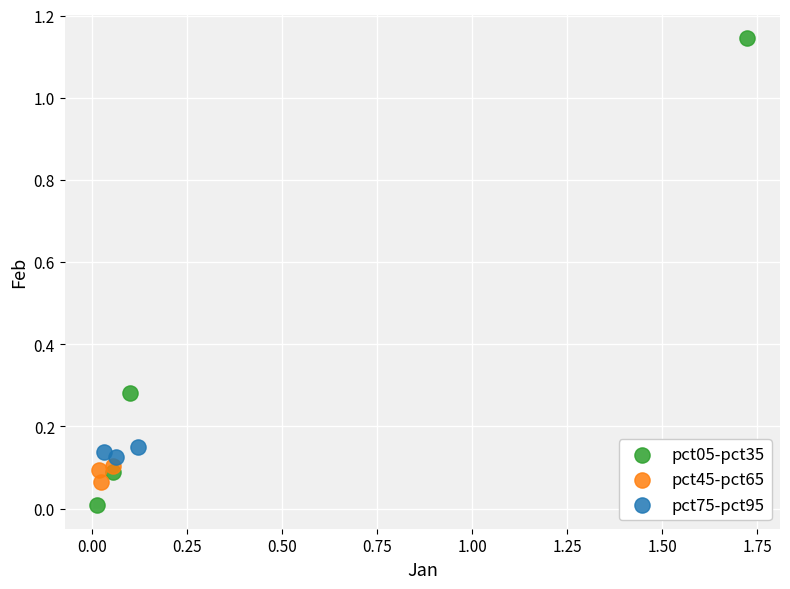

Which series contains the lowest Y value?

pct05-pct35